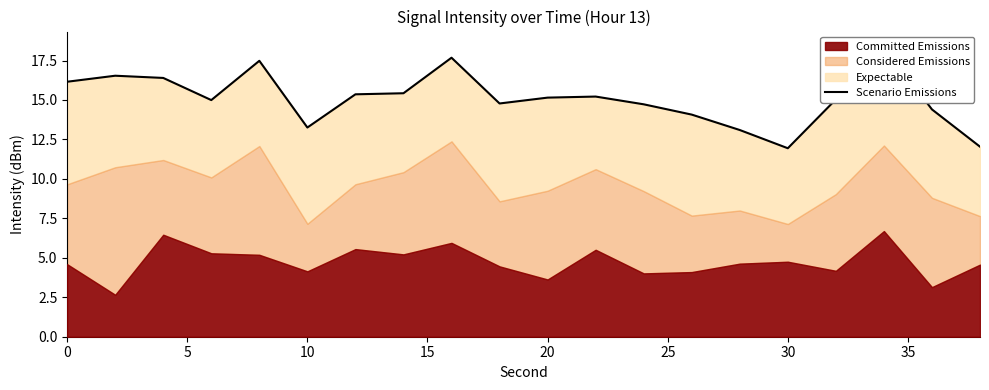

How many data points are less than 15?

9